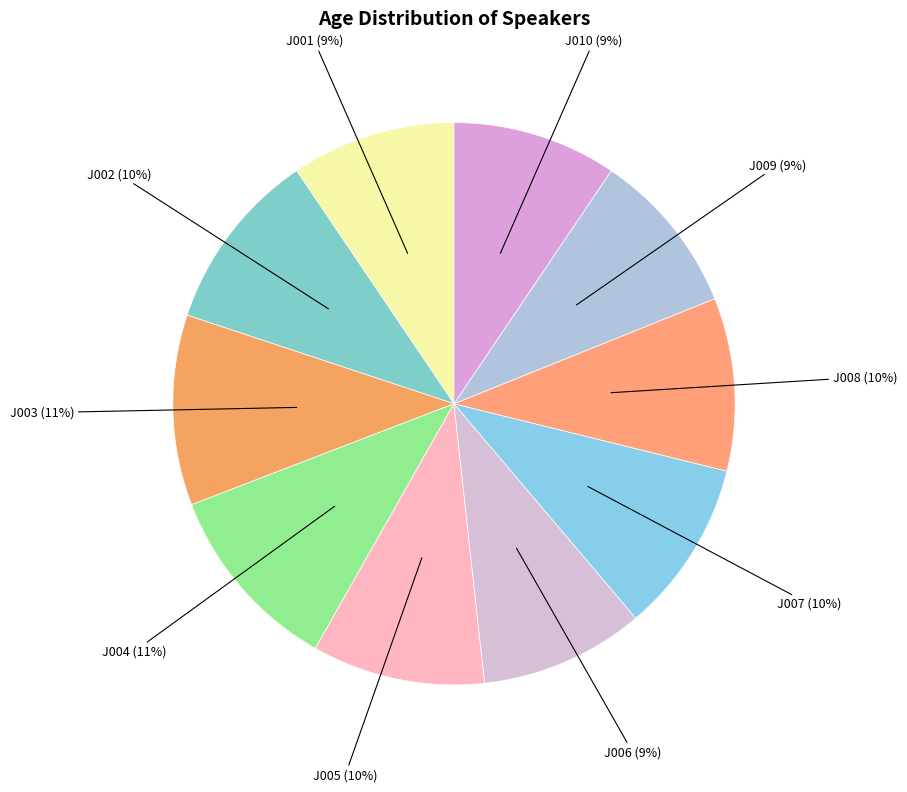

Which category has the biggest portion of the pie?

J003 (22)